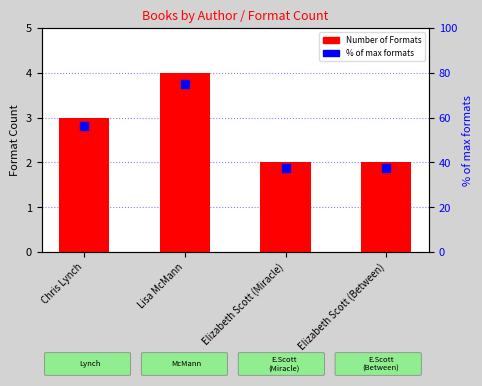

At which category is the sum across all series the highest?

Lisa McMann